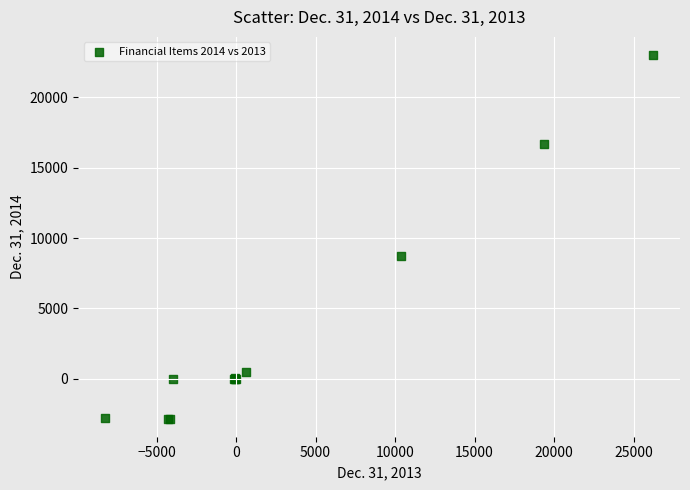

What Y value in the scatter plot is closest to 10092?

8692.0